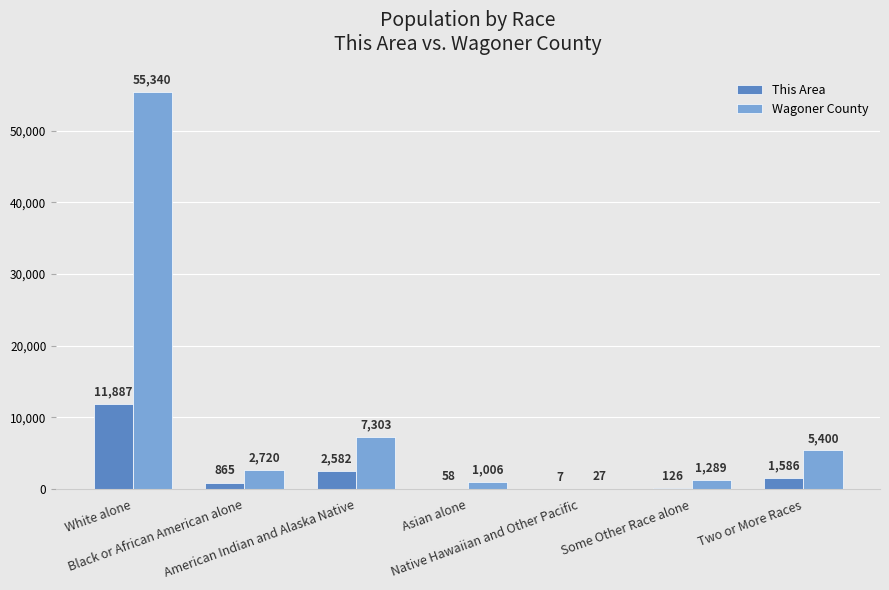

Reading left to right, what are all the values shown in this chart?

This Area: White alone=11887	Black or African American alone=865	American Indian and Alaska Native=2582	Asian alone=58	Native Hawaiian and Other Pacific=7	Some Other Race alone=126	Two or More Races=1586
Wagoner County: White alone=55340	Black or African American alone=2720	American Indian and Alaska Native=7303	Asian alone=1006	Native Hawaiian and Other Pacific=27	Some Other Race alone=1289	Two or More Races=5400